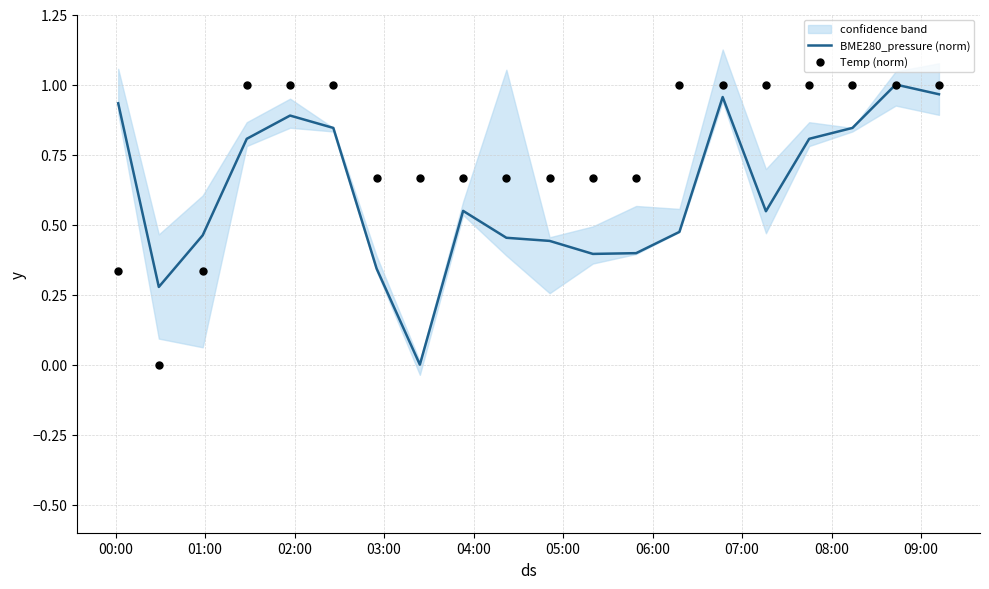

Which series has the largest total across all categories?

Temp (norm)